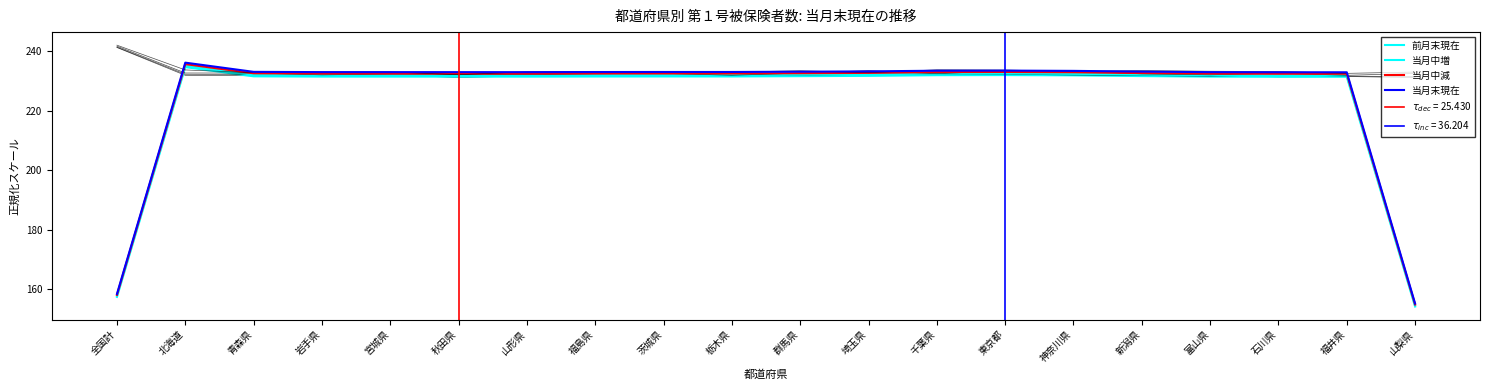

In 前月末現在, how many points are lower than both neighbors (excluding endpoints)?

2